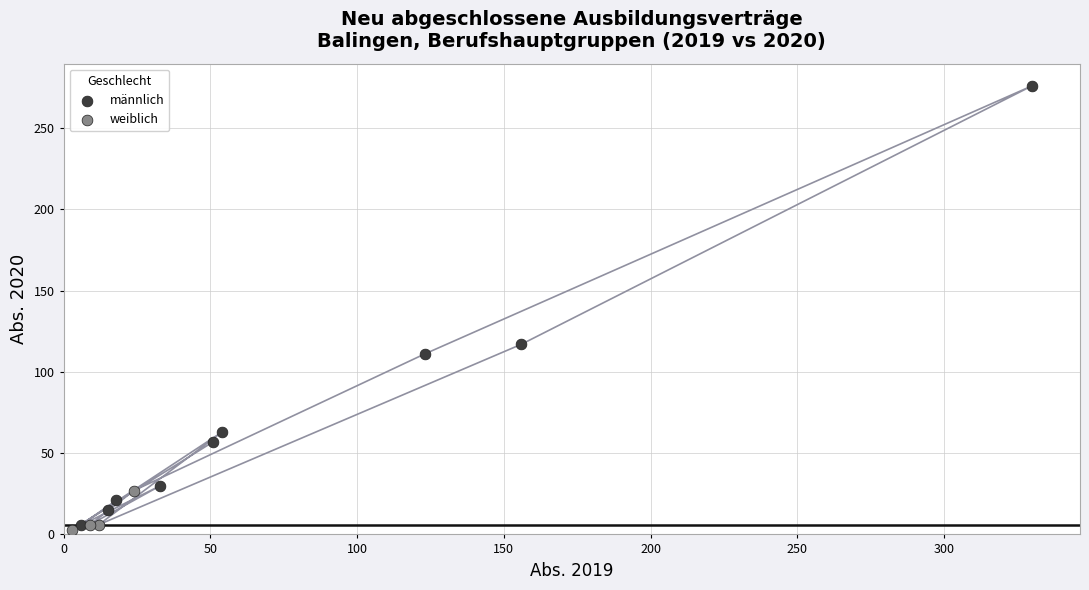

Which series contains the highest Y value?

männlich